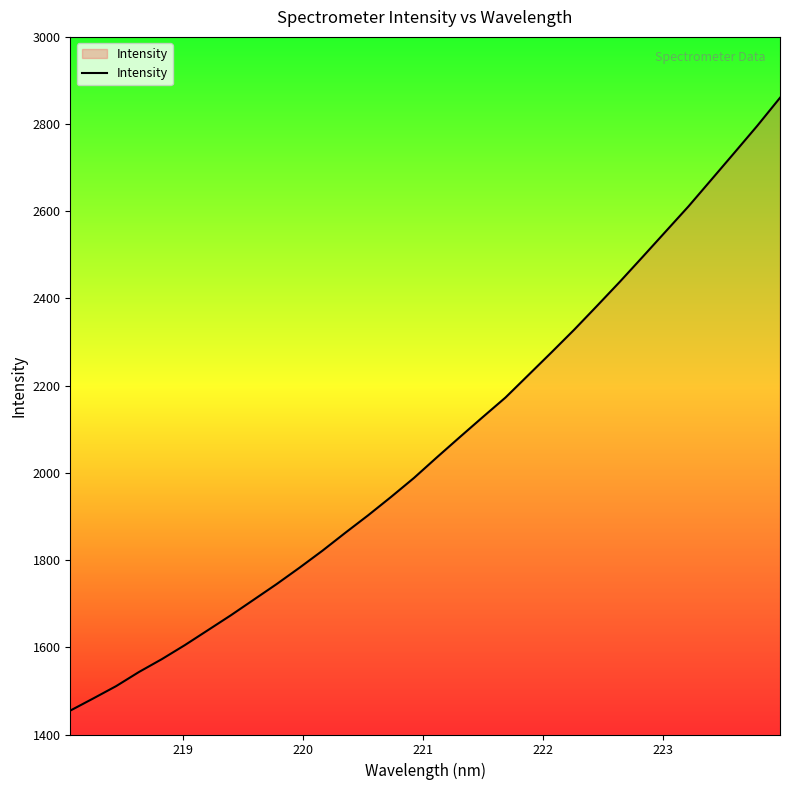

What is the sum of all values?

66030.1